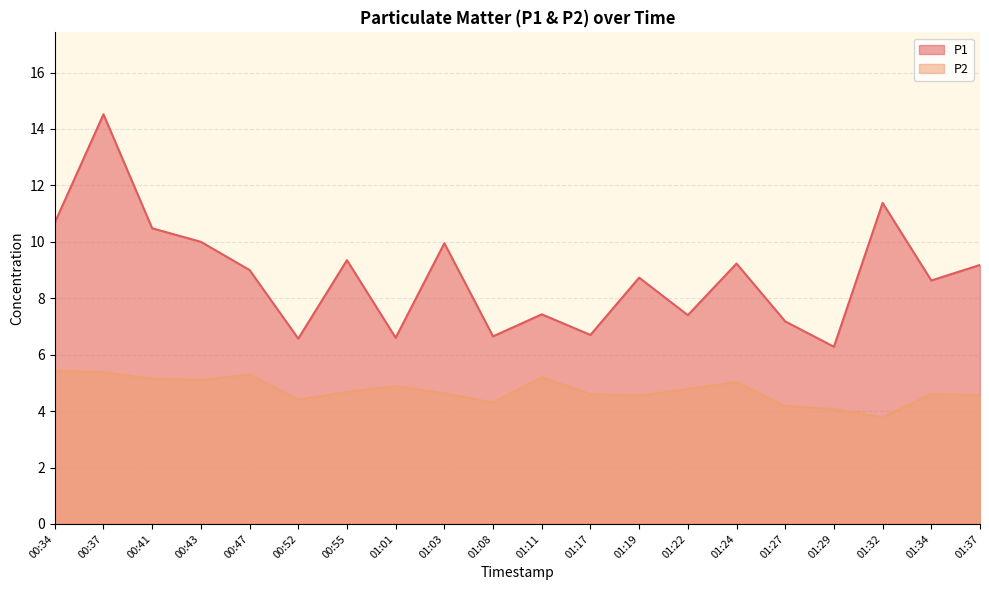

What is the approximate value of P2 at 00:37?

5.4